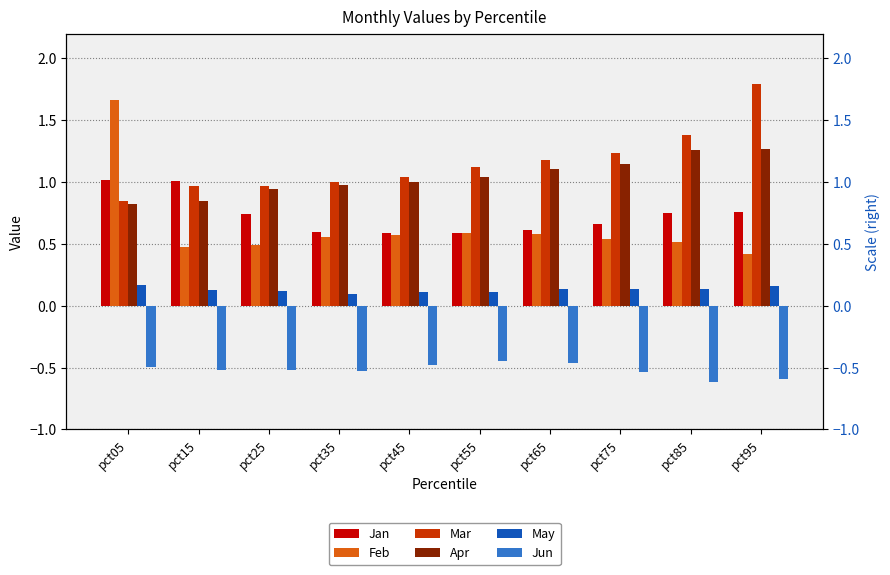

At how many categories does at least one series exceed 1?

8